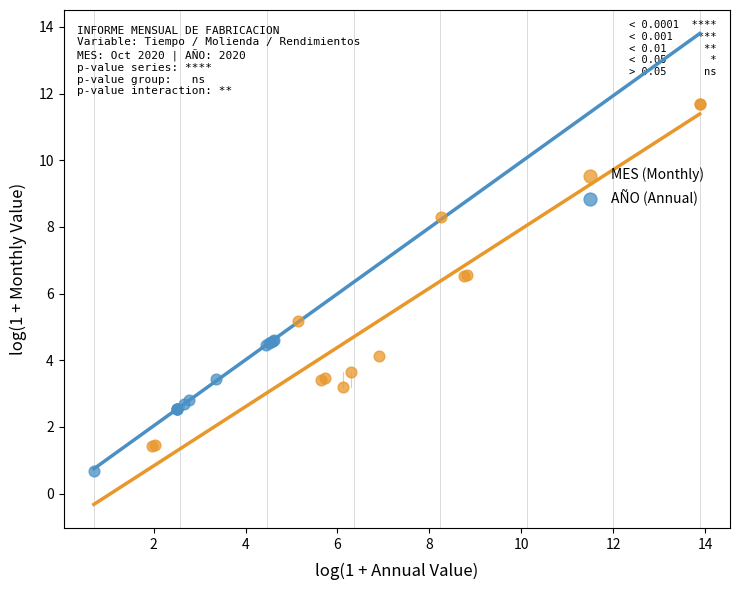

Which series contains the lowest Y value?

AÑO (Annual)